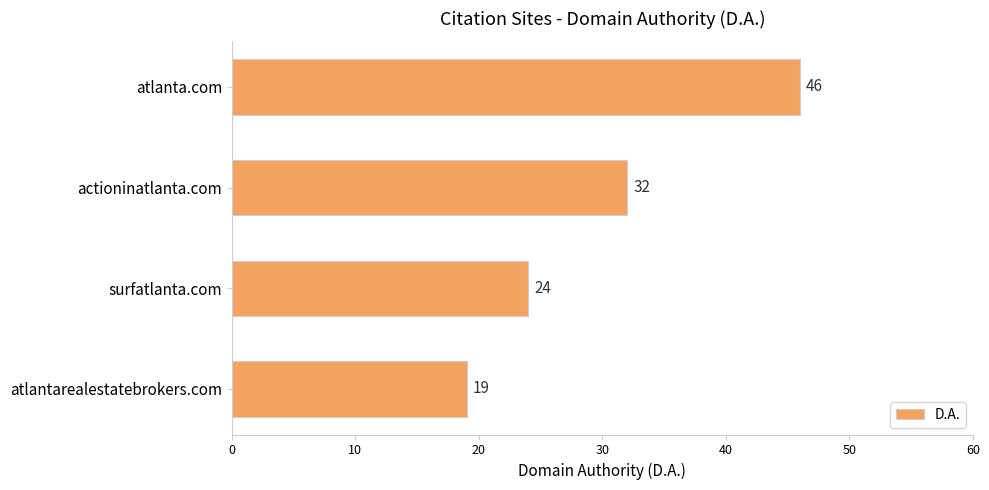

What is the difference between the maximum and minimum values?

27